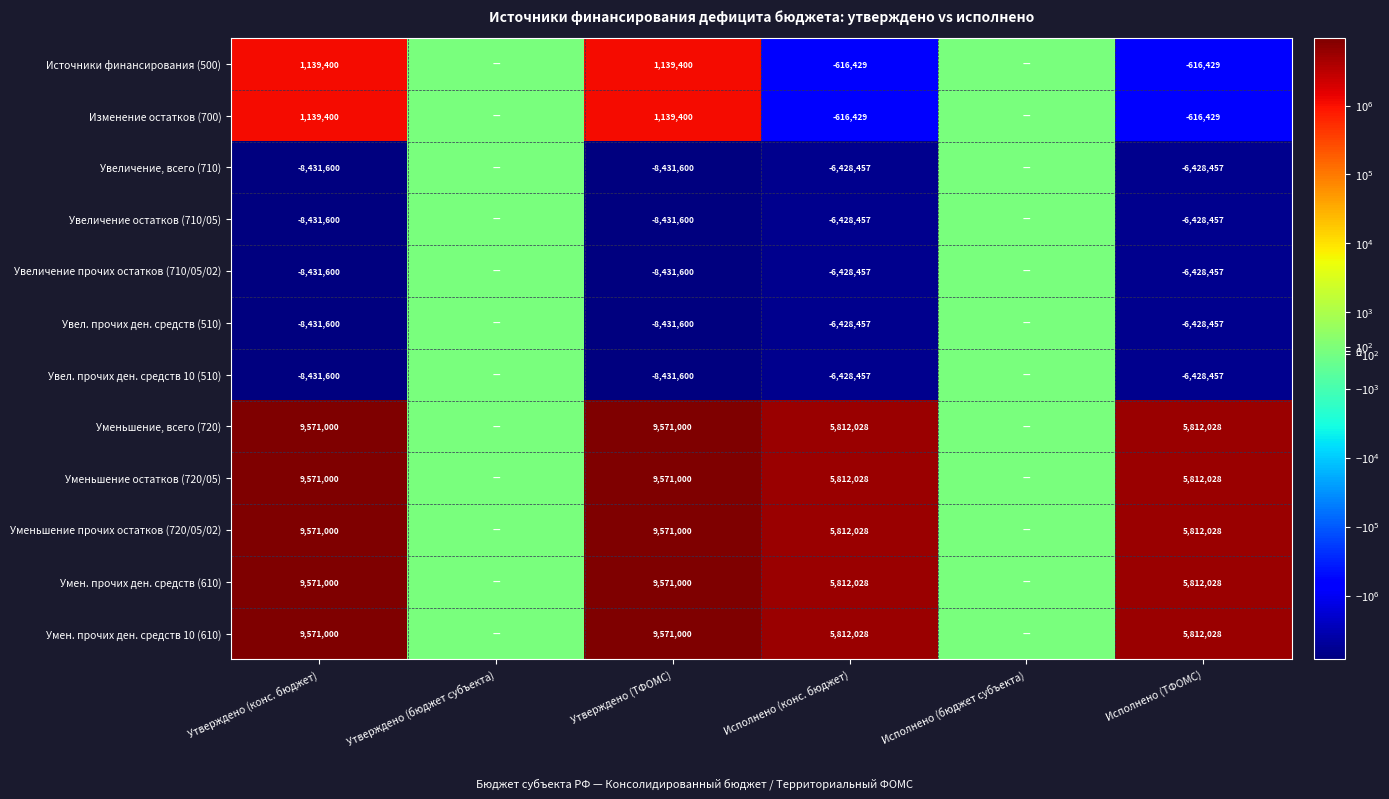

Is the value of Уменьшение остатков (720/05) at Утверждено (конс. бюджет) greater than the value of Увел. прочих ден. средств 10 (510) at Утверждено (ТФОМС)?

Yes